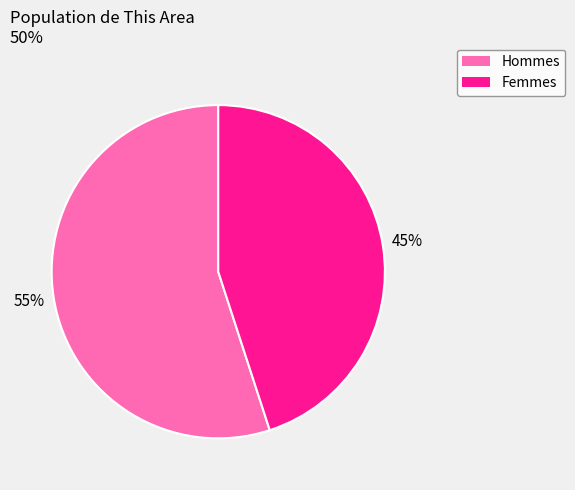

The Hommes slice represents 67% of the pie. True or false?

False